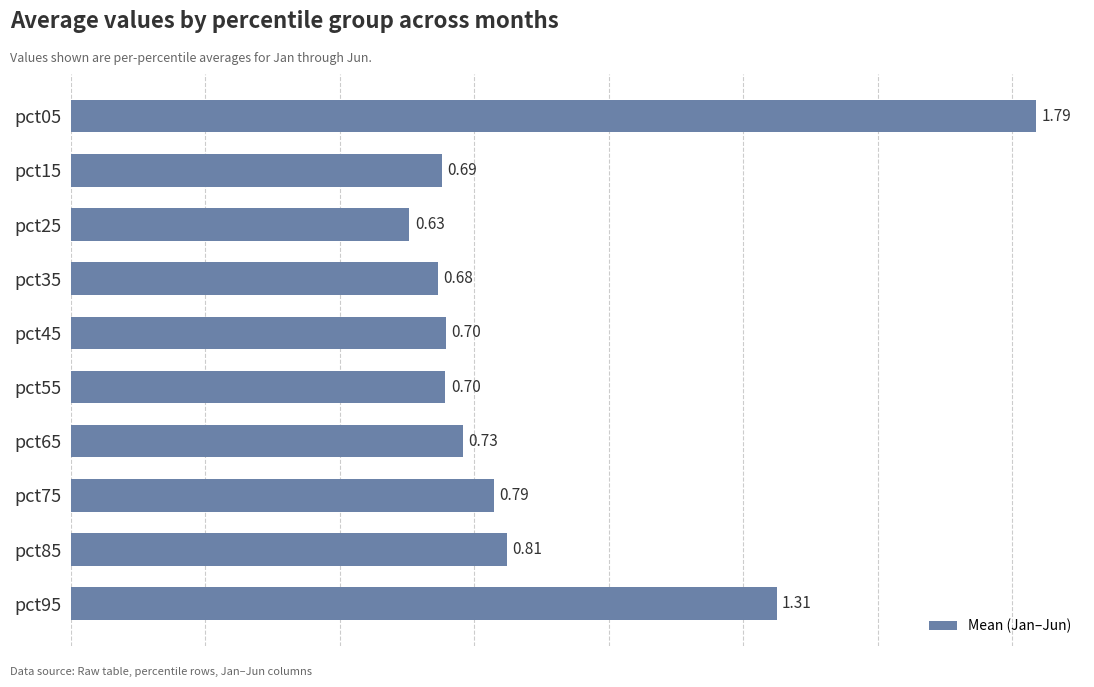

Which has a higher value, pct95 or pct15?

pct95